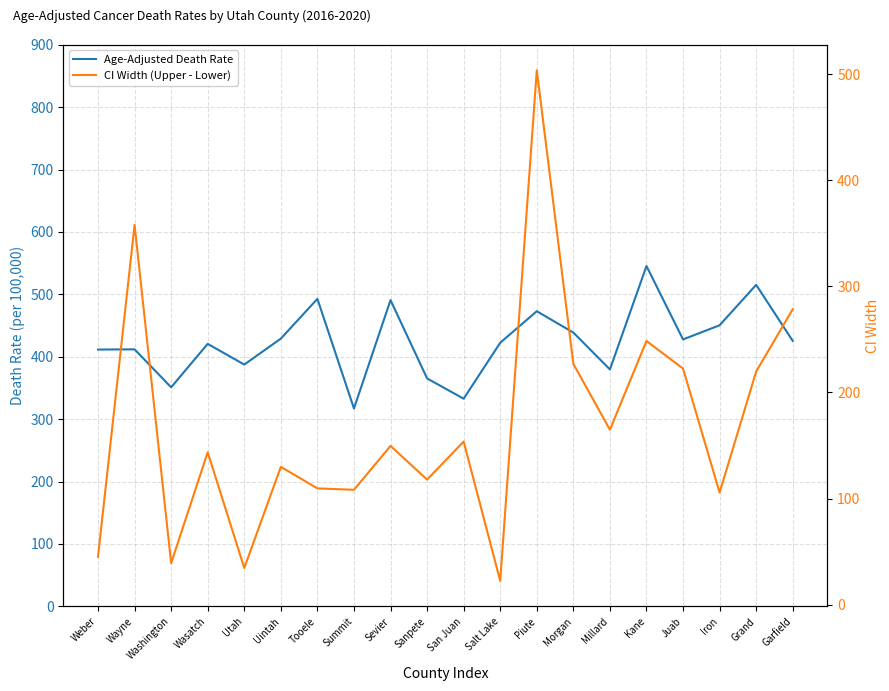

Does the chart display data point markers on the line(s)?

No